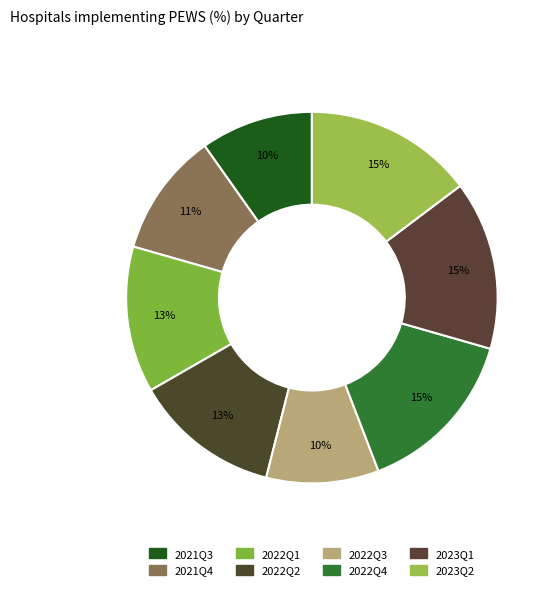

To the nearest percent, what is the combined percentage of 2022Q1 and 2023Q1?

27%